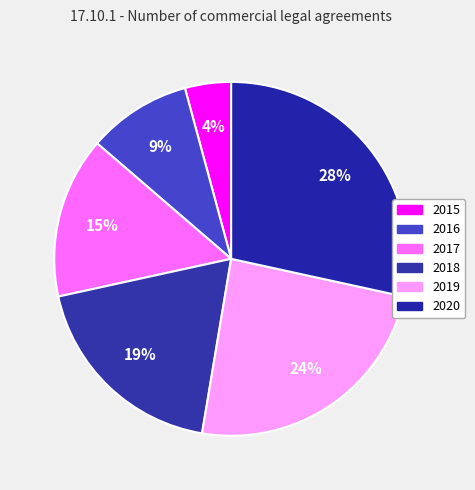

The 2016 slice represents 18% of the pie. True or false?

False